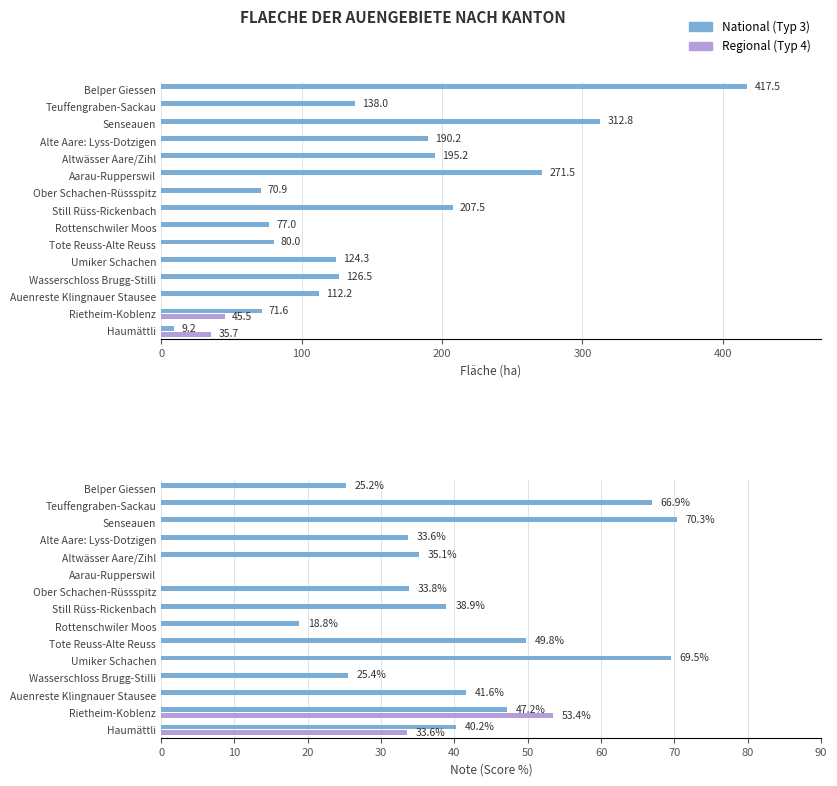

How many series are shown in this chart?

2